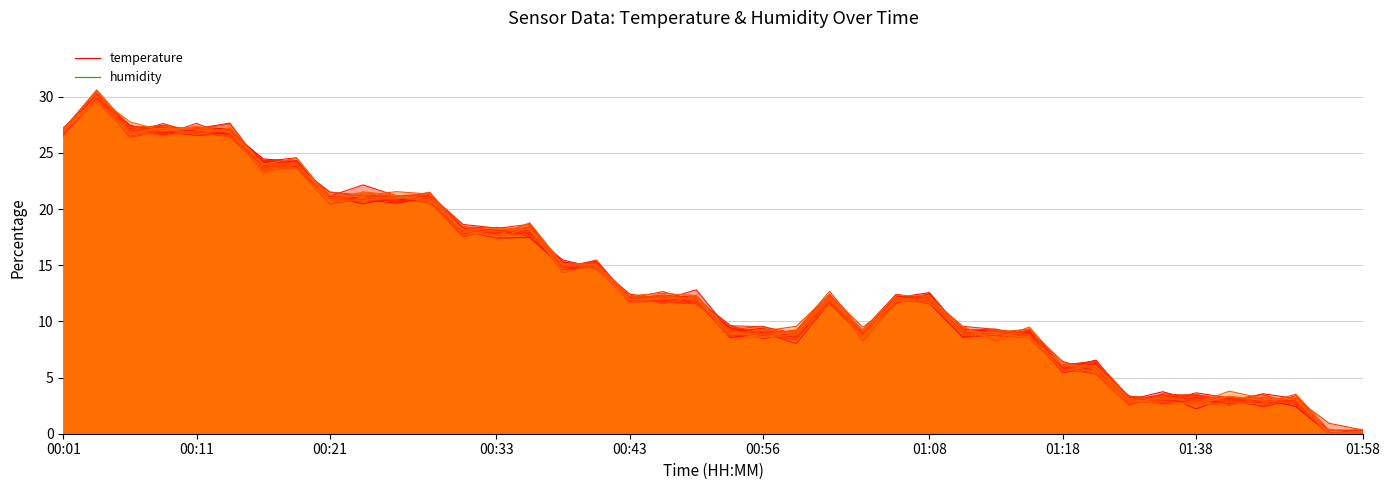

How many values in temperature are above zero?

39